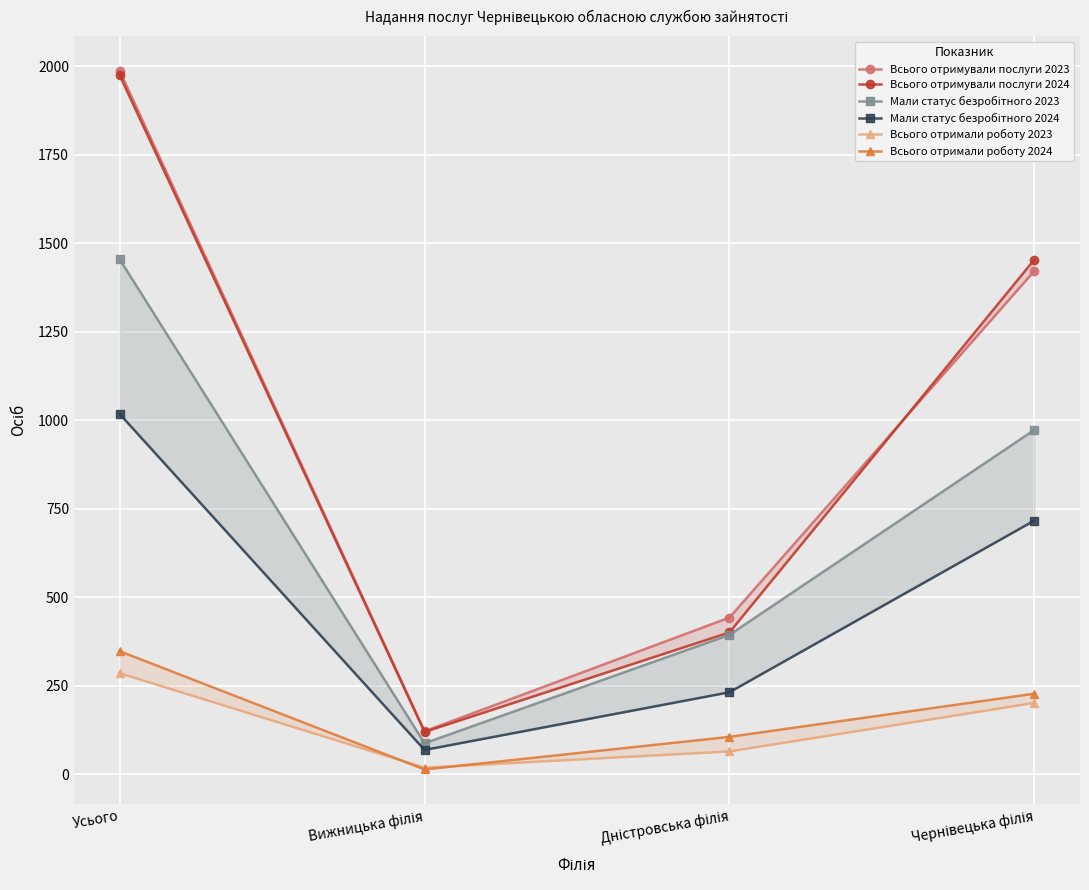

Which series has the widest spread of values?

Всього отримували послуги 2023